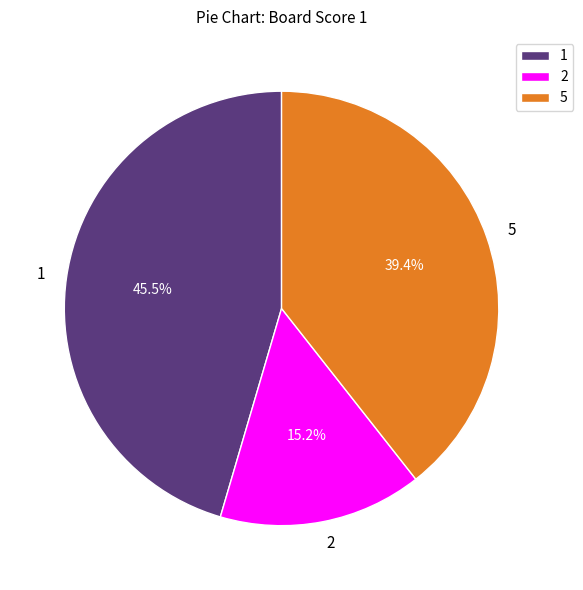

What portion of the pie excludes 2?

84.8%